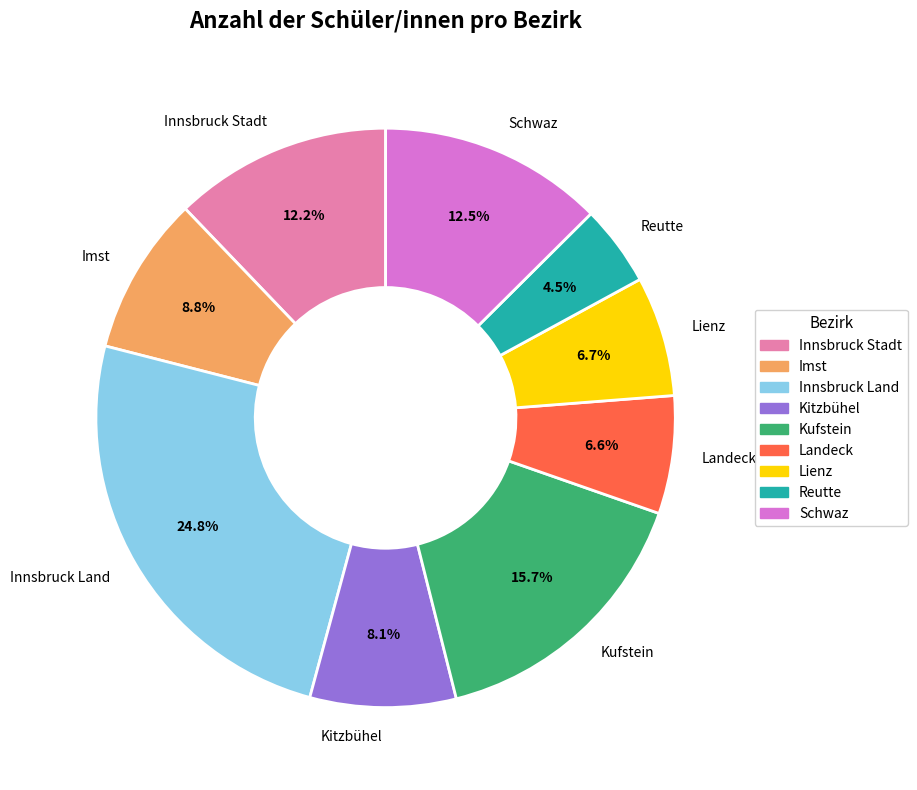

To the nearest percent, what portion does Innsbruck Land represent?

25%